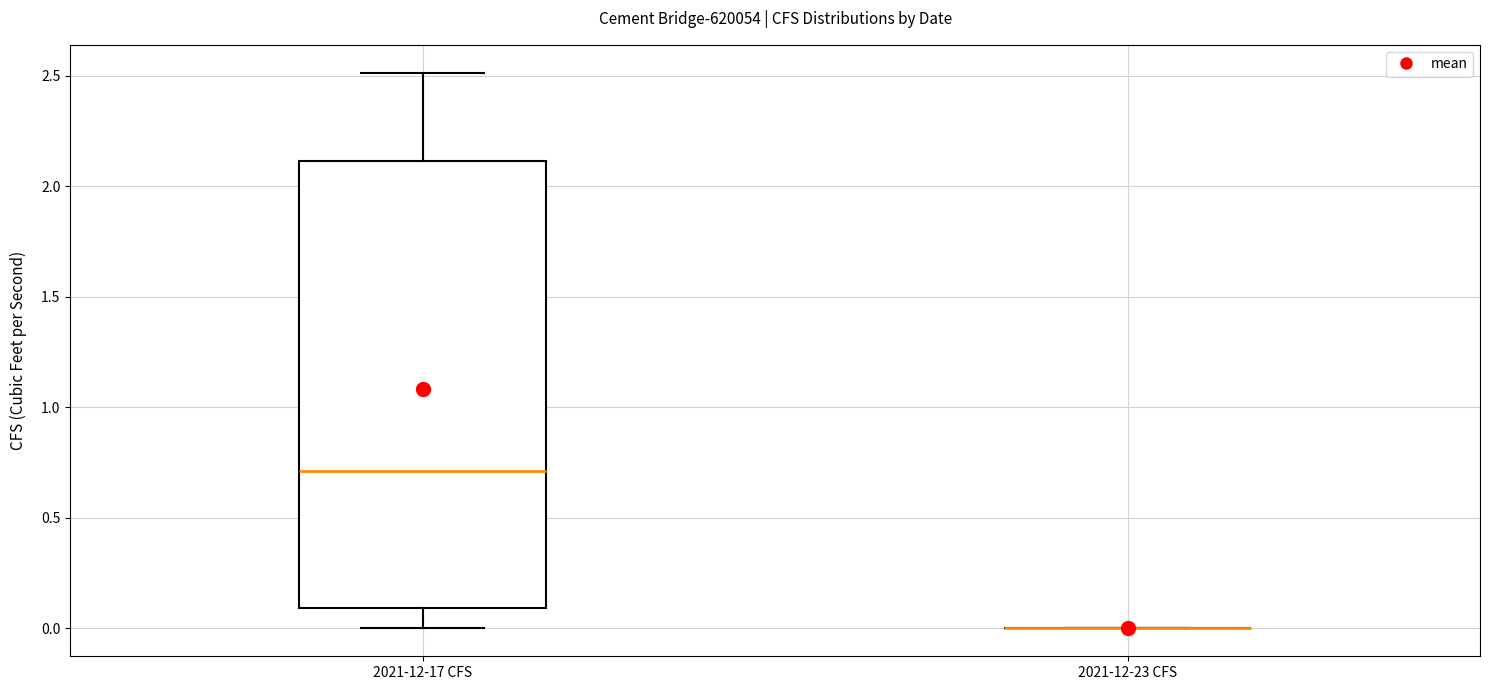

Reading left to right, read every box against the y-axis: the position of its median line, the range the box covers, and the ends of its whiskers. The values are not printed on the chart, so give them approximately, as read against the axis.

2021-12-17 CFS: median 0.7, box 0.1 to 2.1, whiskers 0.0 to 2.5
2021-12-23 CFS: box collapsed to a line at 0.0, whiskers 0.0 to 0.0